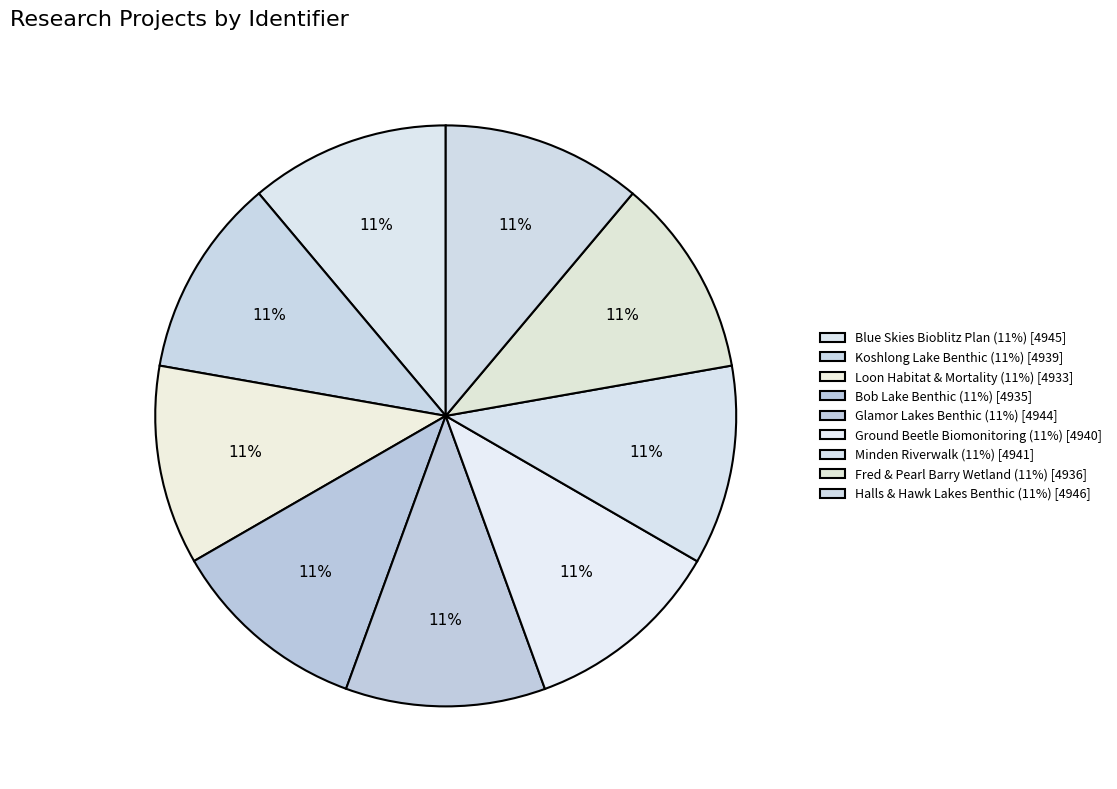

Count the number of slices in the pie.

9